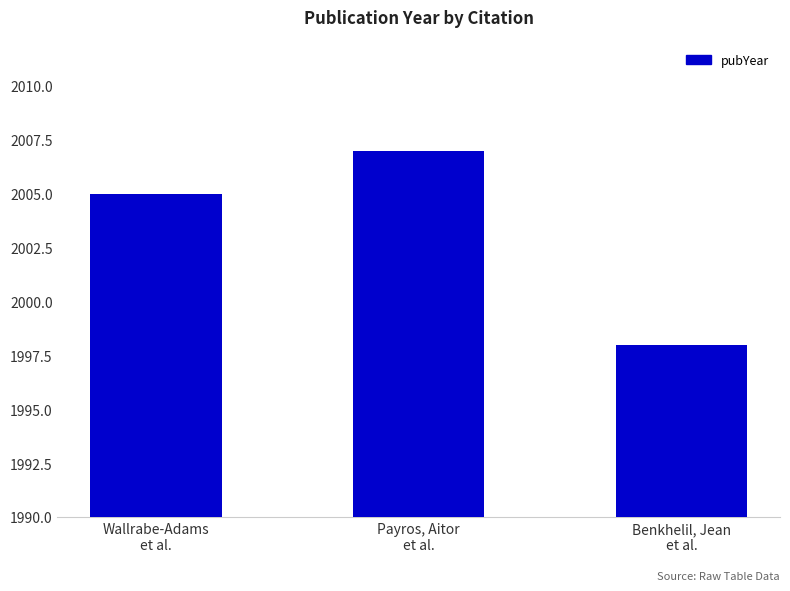

Reading left to right, what are all the values shown in this chart?

2005	2007	1998